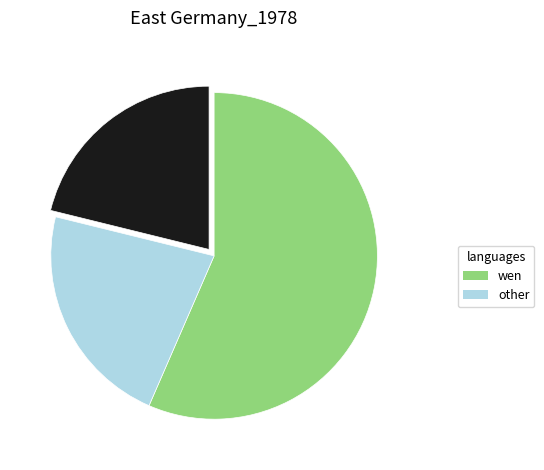

Is there a majority slice in this chart?

Yes